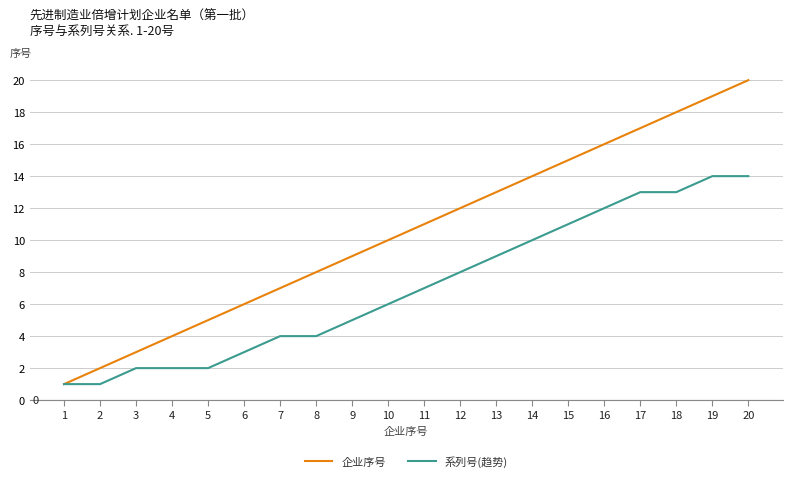

Reading left to right, list all the values displayed in this chart.

企业序号: 1	2	3	4	5	6	7	8	9	10	11	12	13	14	15	16	17	18	19	20
系列号(趋势): 1	1	2	2	2	3	4	4	5	6	7	8	9	10	11	12	13	13	14	14